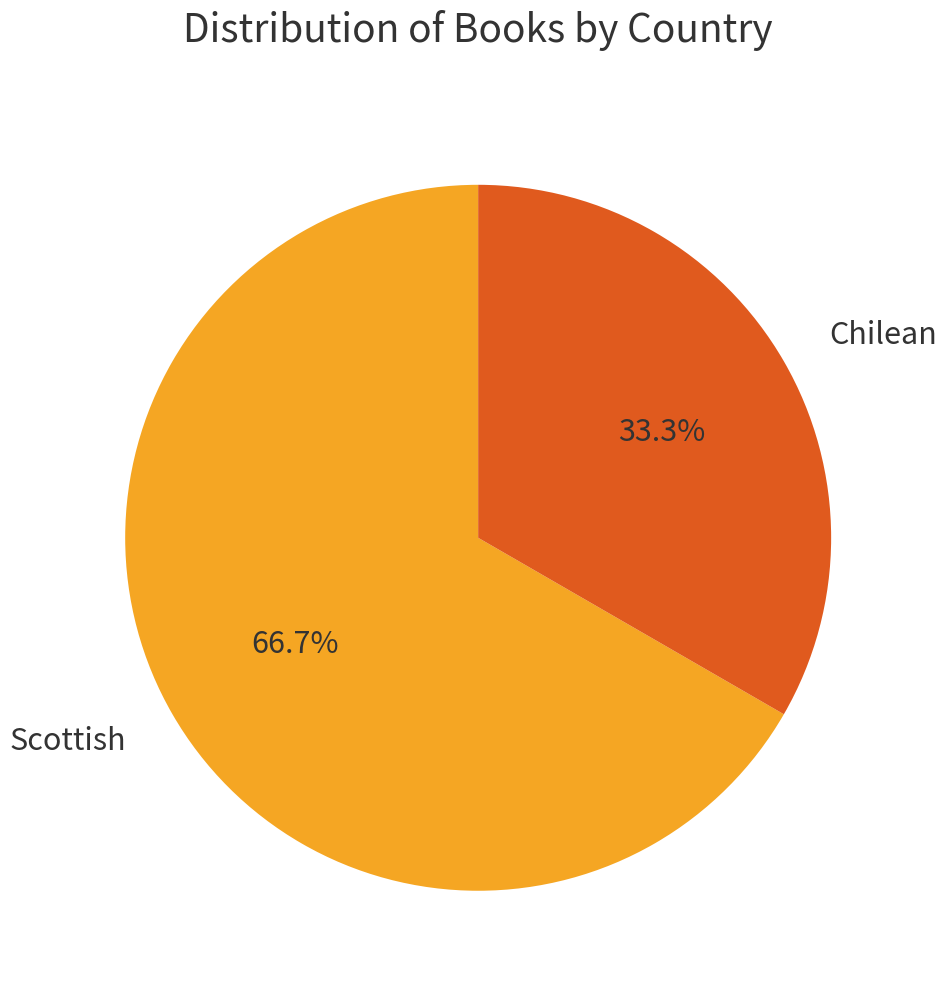

Combined, do Chilean and Scottish account for over 50%?

Yes